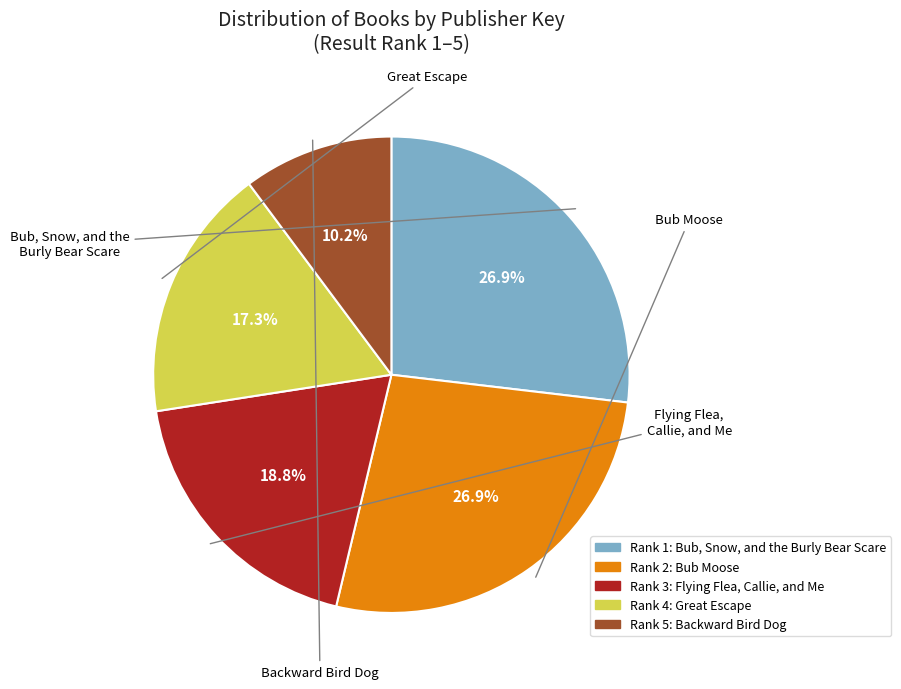

Is there any slice that represents more than half of the pie?

No